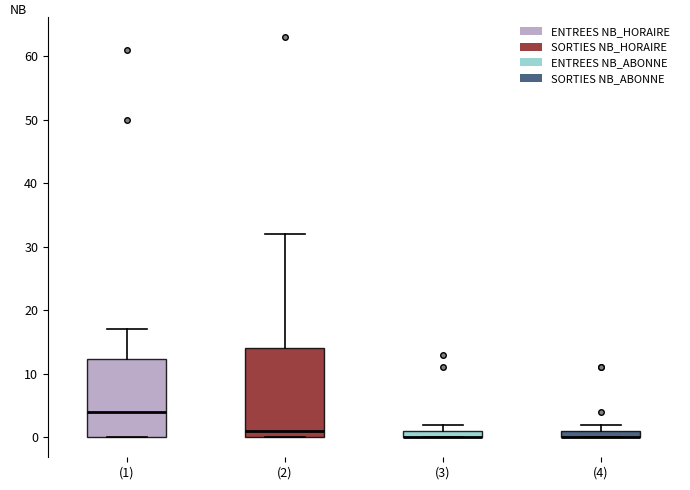

Where is the lower edge of the box for (4) on the y-axis? The values are not printed on the chart, so give them approximately, as read against the axis.

0